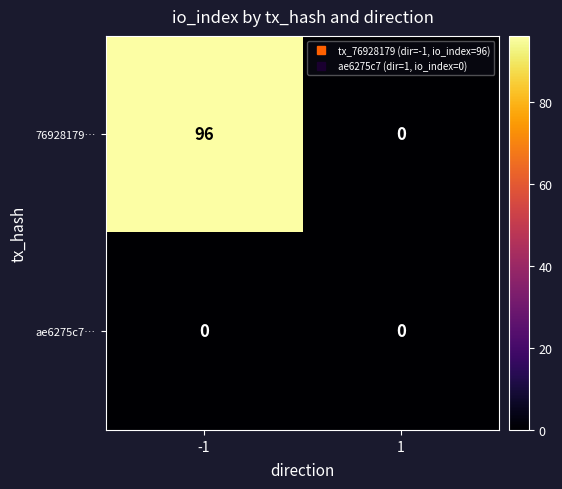

Which series has the largest total across all categories?

76928179…